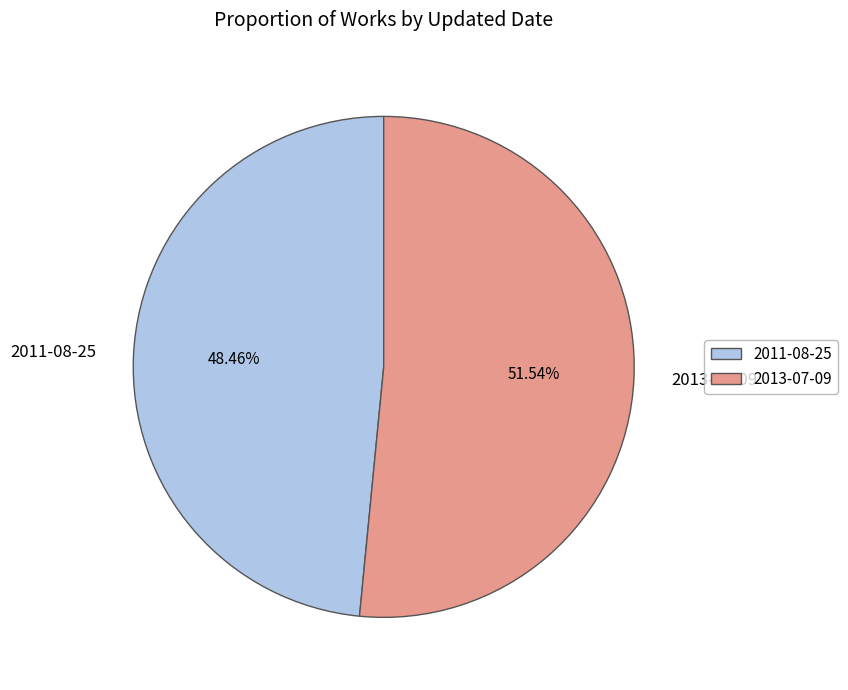

Is it true that 2011-08-25 is 48% of the pie?

True